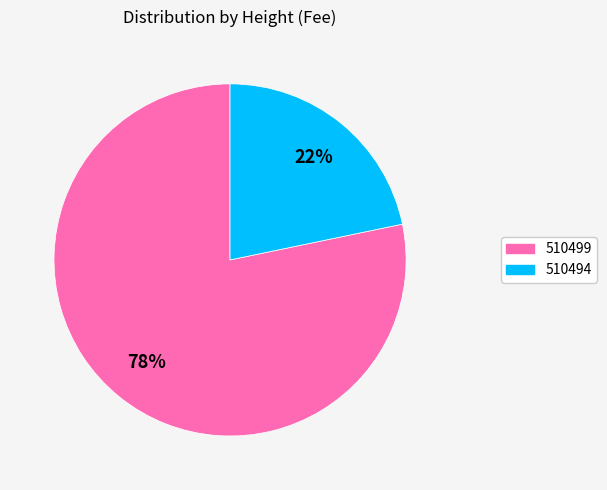

To the nearest percent, what portion does 510494 represent?

22%